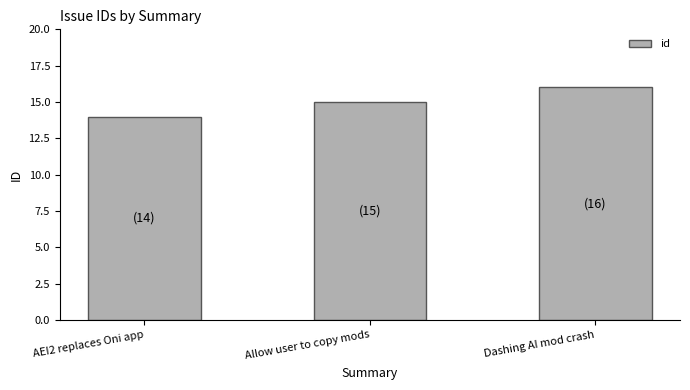

What is the value of the 1st bar from the left?

14